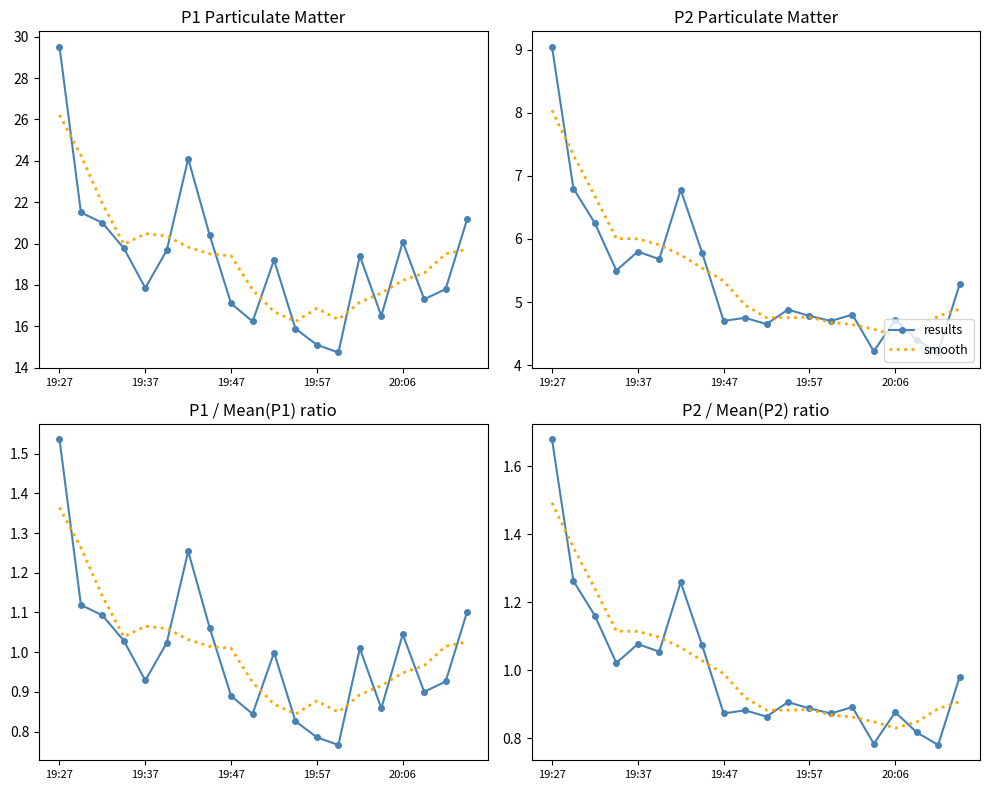

True or false: smooth and results cross at least once.

True